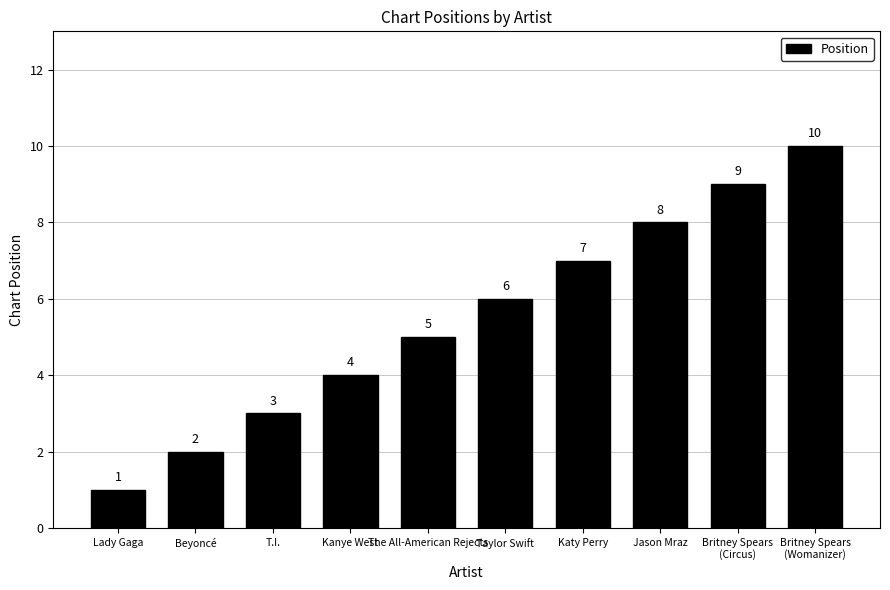

Rank the categories by value from lowest to highest.

Lady Gaga, Beyoncé, T.I., Kanye West, The All-American Rejects, Taylor Swift, Katy Perry, Jason Mraz, Britney Spears
(Circus), Britney Spears
(Womanizer)